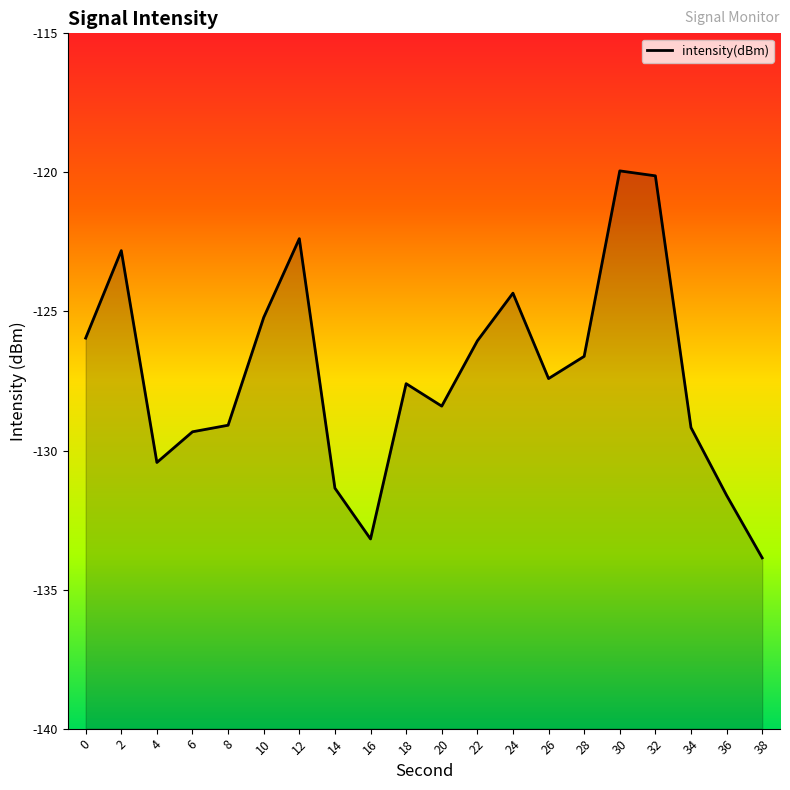

Reading left to right, transcribe all the data shown in this chart.

0=-126.0	2=-122.8	4=-130.4	6=-129.3	8=-129.1	10=-125.2	12=-122.4	14=-131.4	16=-133.2	18=-127.6	20=-128.4	22=-126.1	24=-124.3	26=-127.4	28=-126.6	30=-119.9	32=-120.1	34=-129.2	36=-131.6	38=-133.9